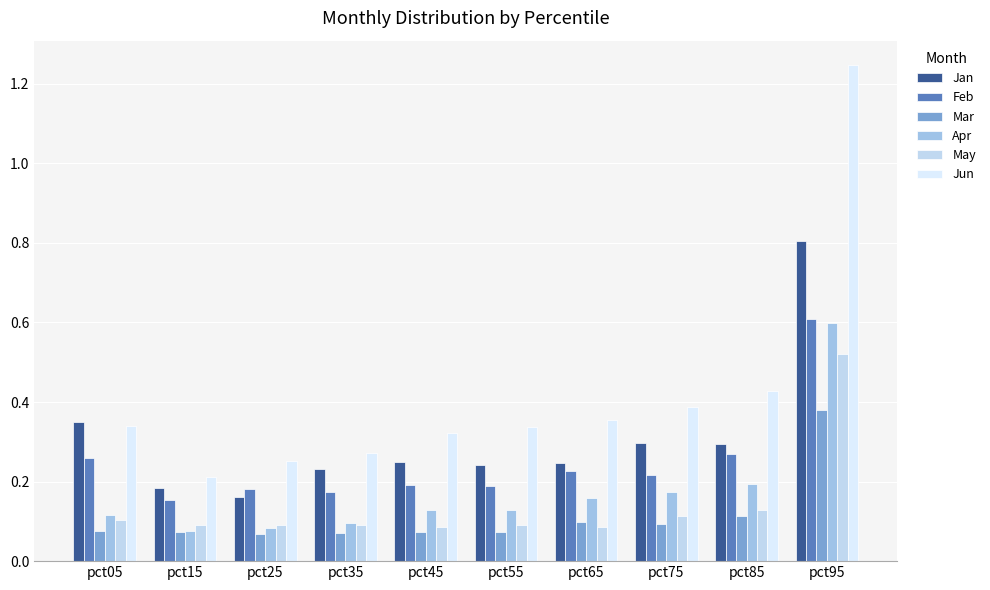

What is the difference between the second highest and second lowest values in the Jun series?

0.2